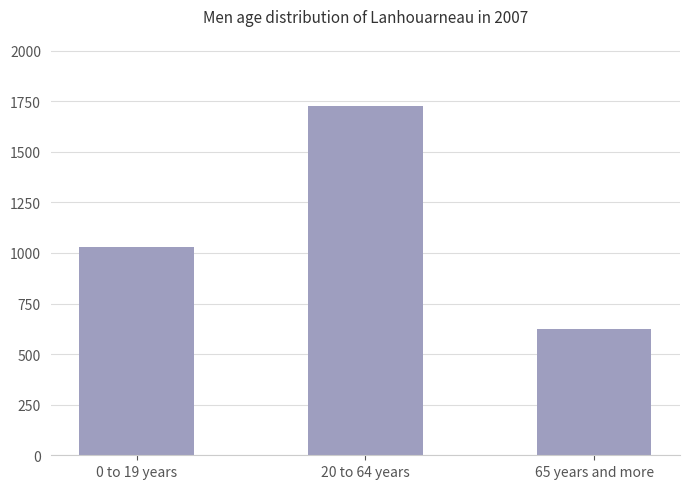

Are the bars horizontal?

No